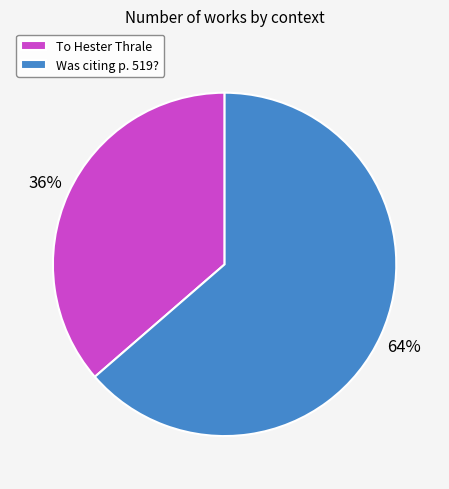

To the nearest percent, what is the average slice percentage?

50%